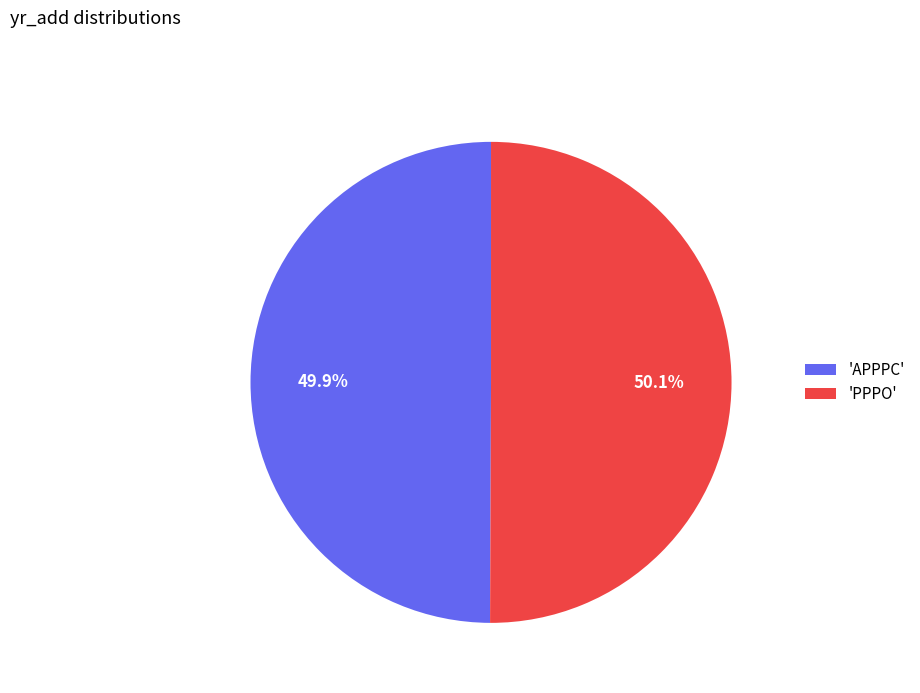

Count the number of slices in the pie.

2